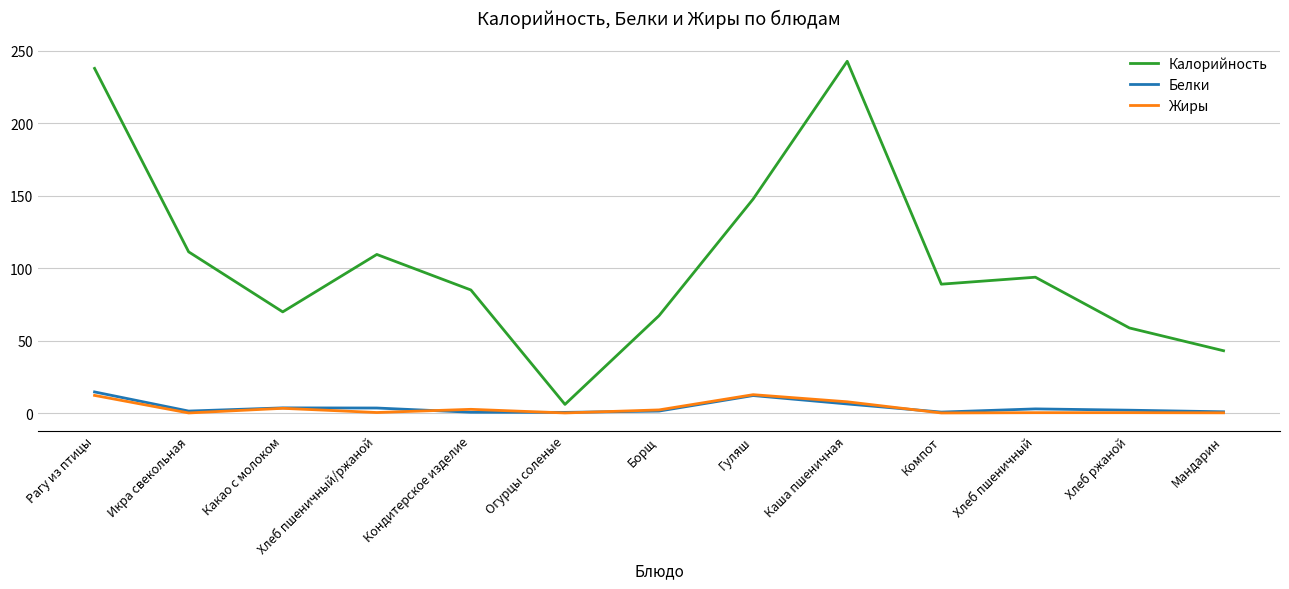

At how many categories does at least one series exceed 232?

2